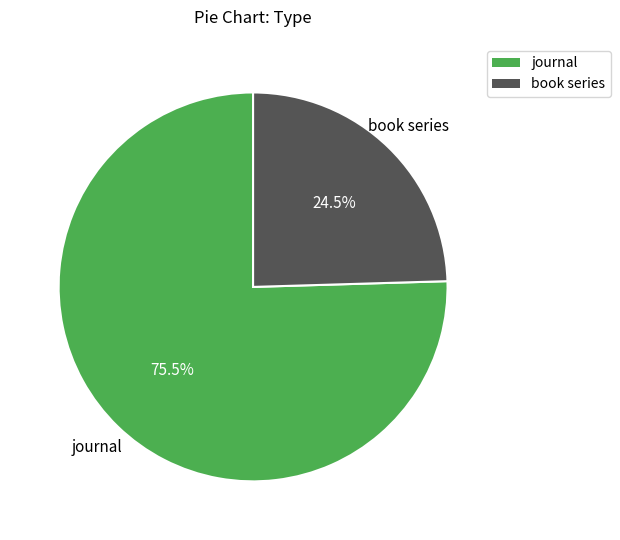

Count the number of slices in the pie.

2